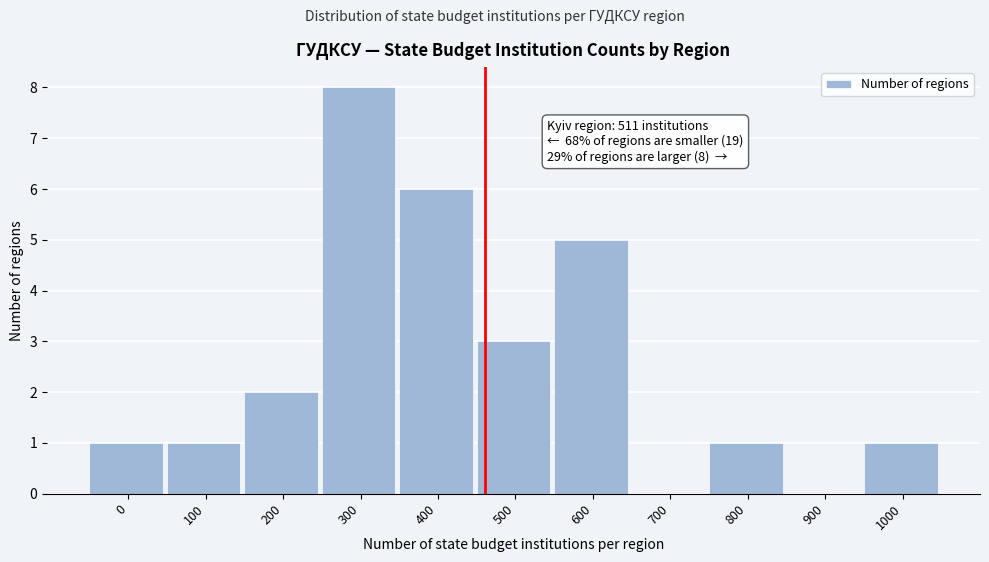

Reading left to right, list all the values displayed in this chart.

0=1	100=1	200=2	300=8	400=6	500=3	600=5	700=0	800=1	900=0	1000=1